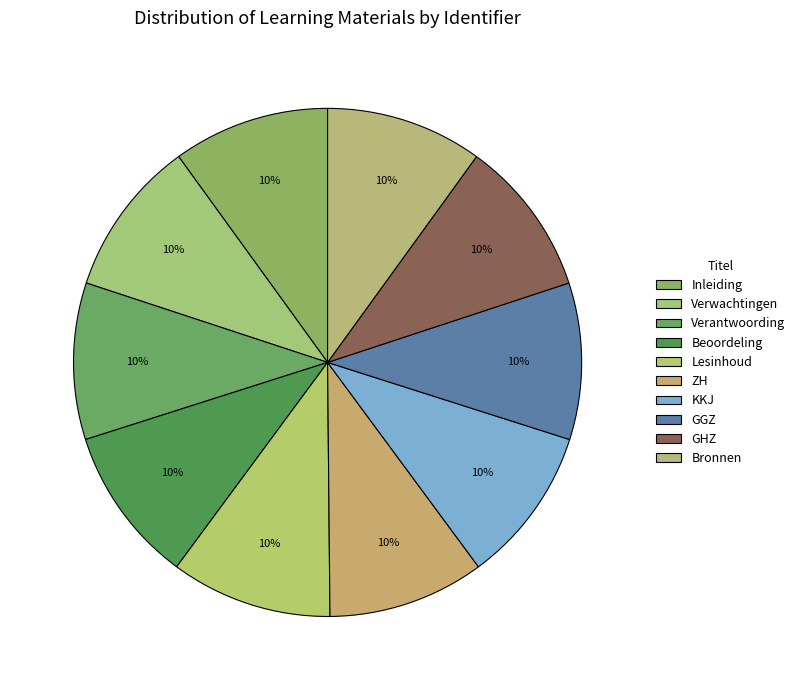

To the nearest percent, what is the combined percentage of Bronnen and GHZ?

20%